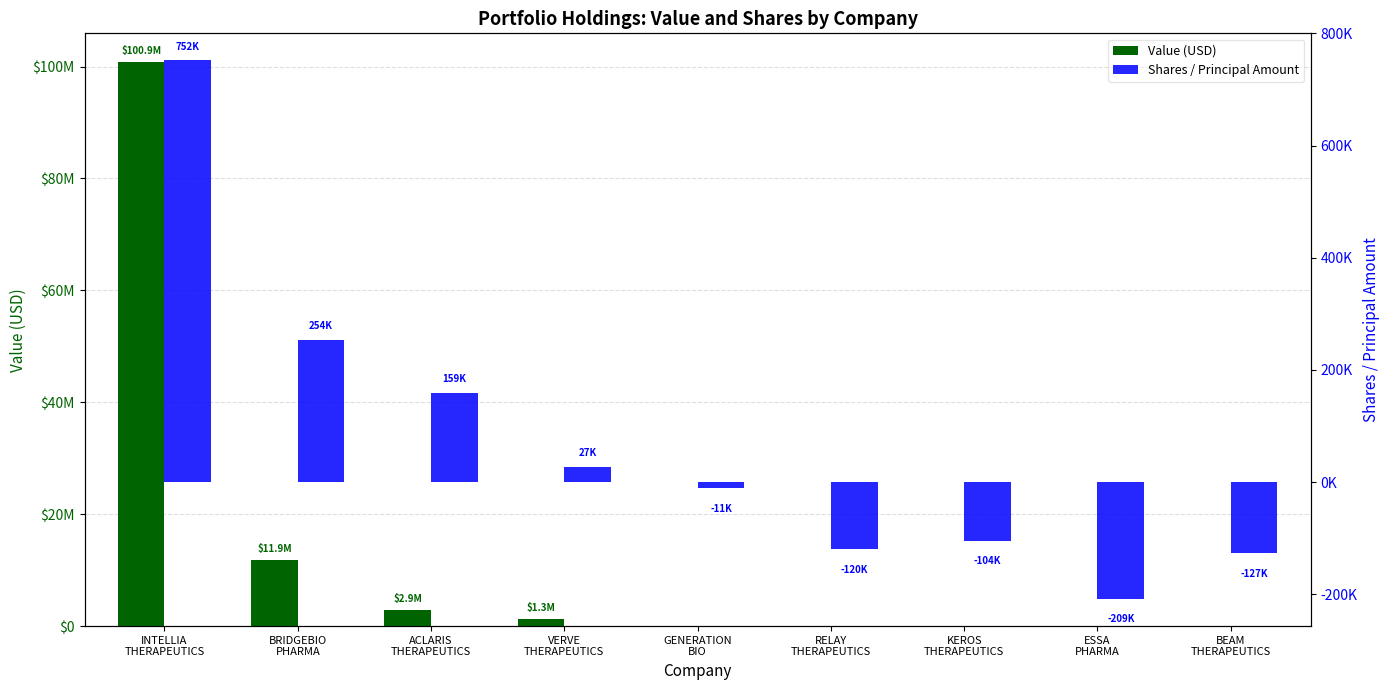

The Shares / Principal Amount series shows 752024 at INTELLIA
THERAPEUTICS. True or false?

True